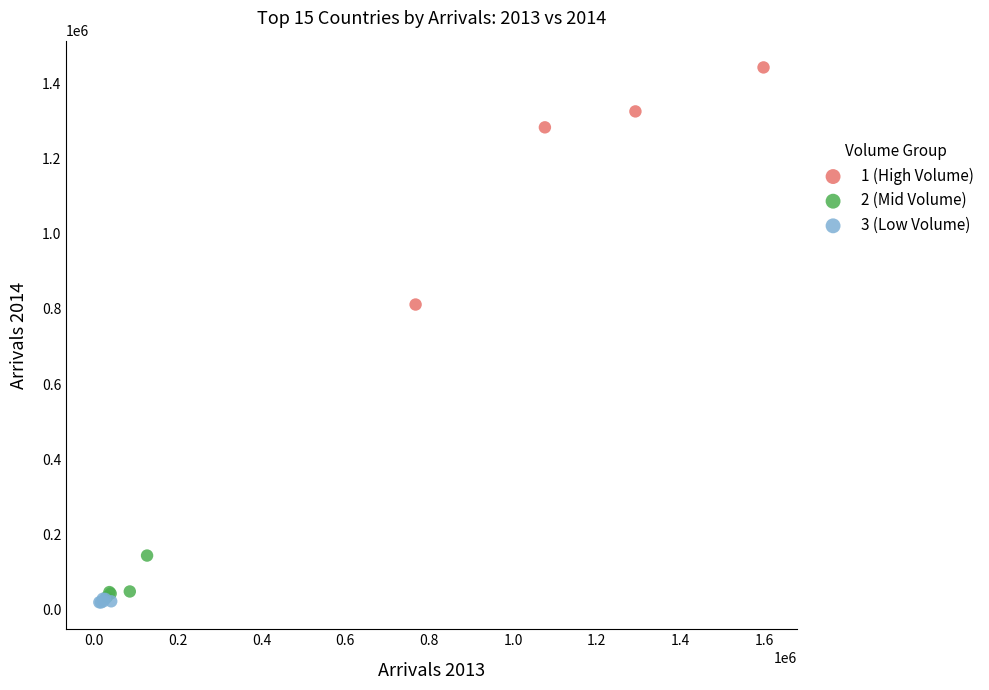

Which series contains the highest Y value?

1 (High Volume)